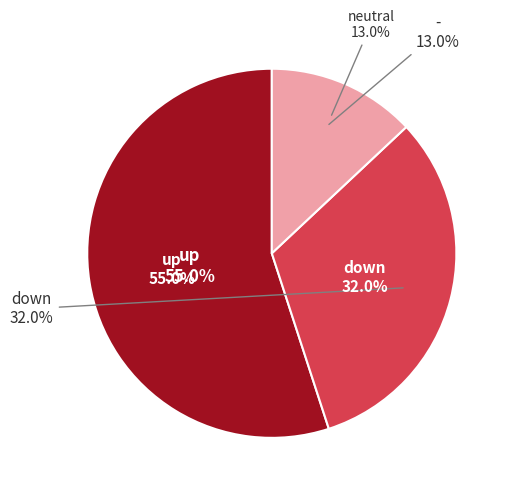

How many slices are in this pie chart?

3